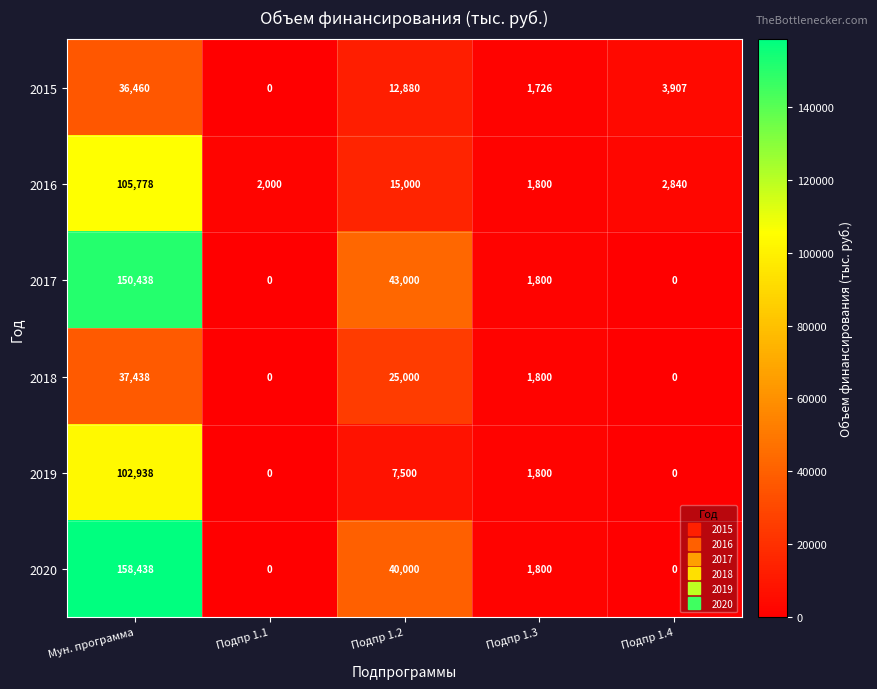

What is the sum of all 2017 values?

195238